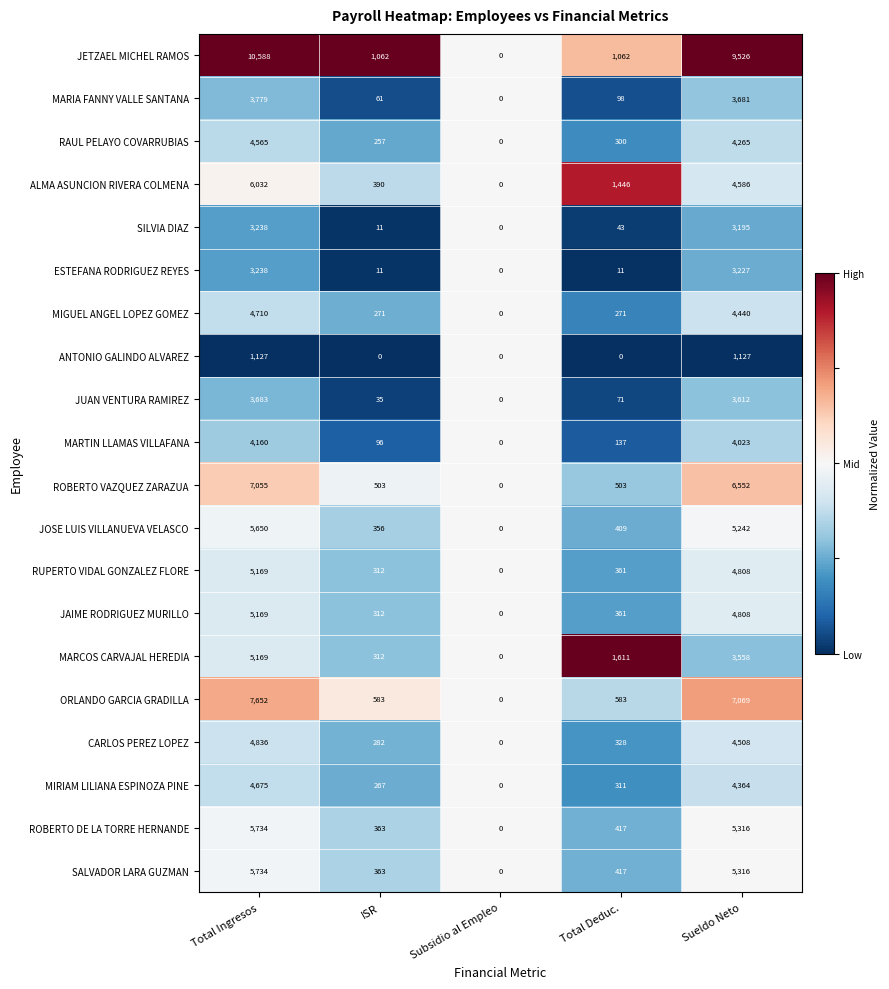

The MARCOS CARVAJAL HEREDIA series shows -1895 at Subsidio al Empleo. True or false?

False